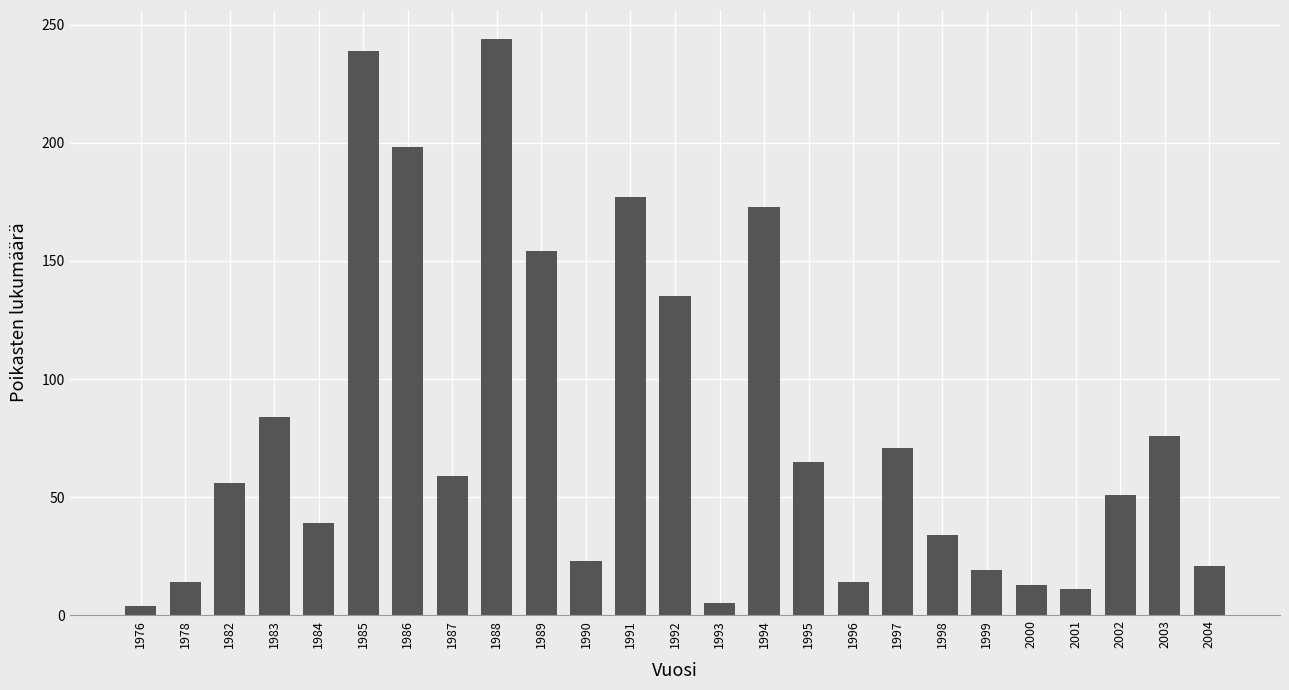

What is the average value?

79